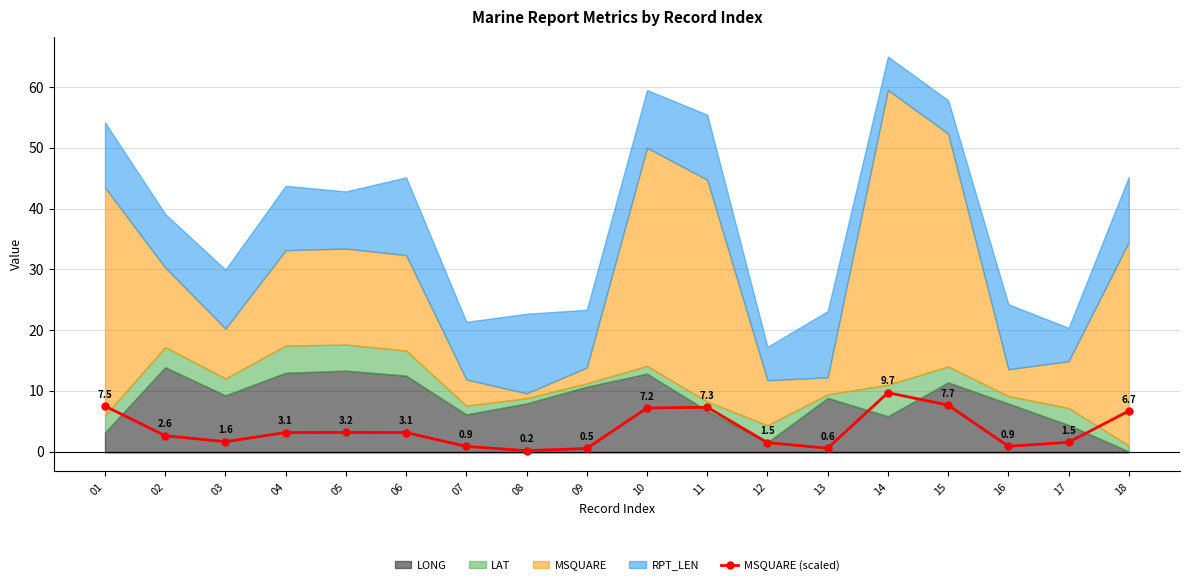

List the labels in order of value, smallest first.

08, 09, 13, 07, 16, 12, 17, 03, 02, 04, 06, 05, 18, 10, 11, 01, 15, 14